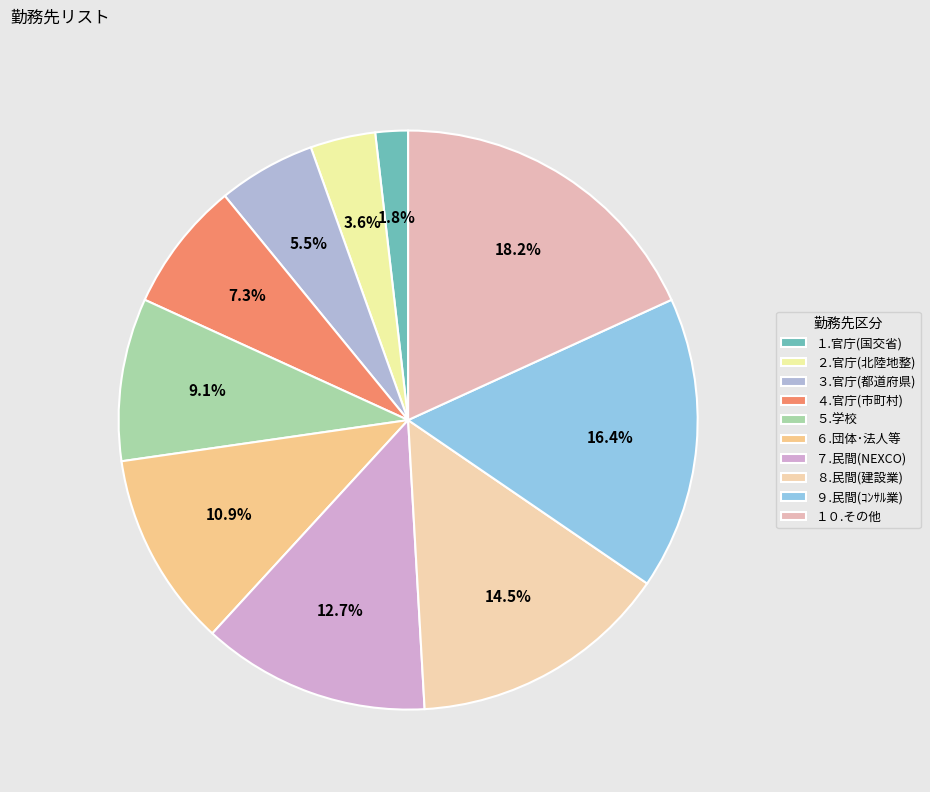

Do ７.民間(NEXCO) and ８.民間(建設業) together represent more than half of the pie?

No